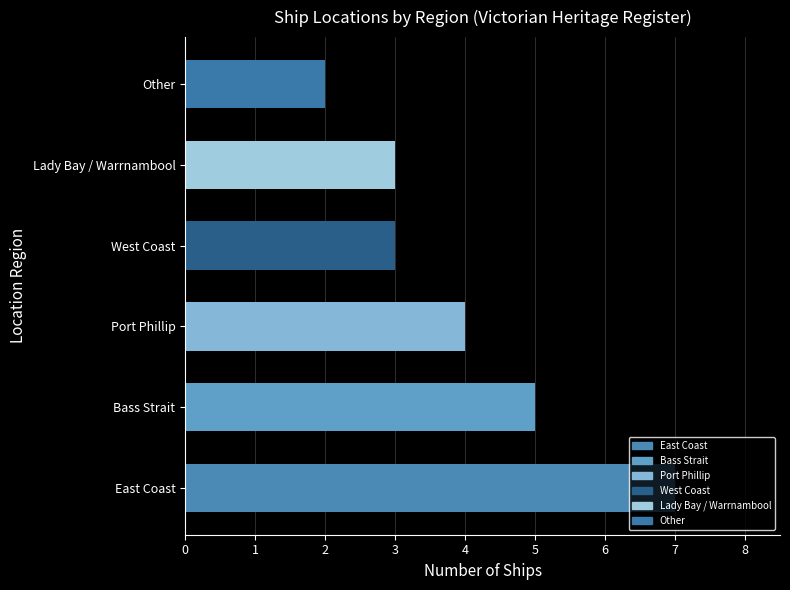

What is the smallest value displayed?

2